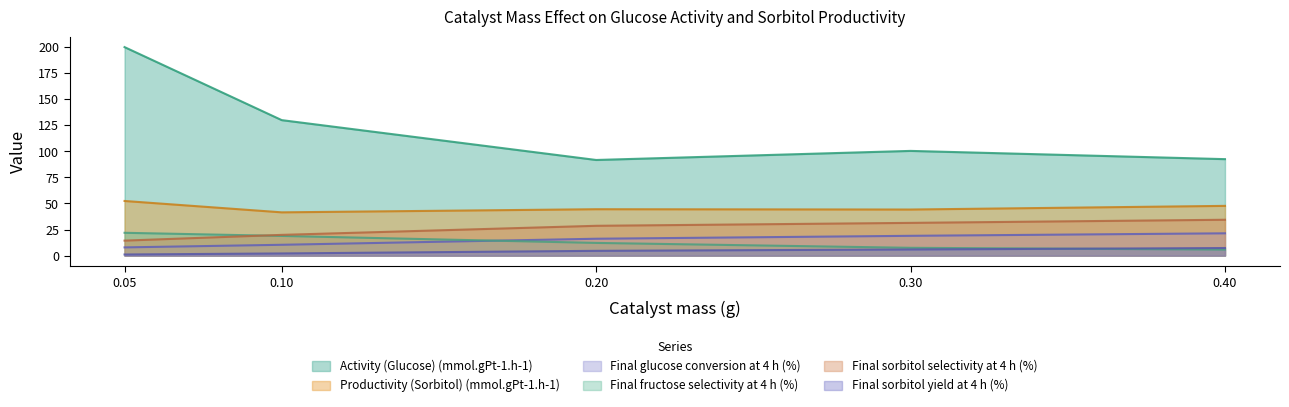

At which label does Final sorbitol yield at 4 h (%) first exceed 4?

0.20